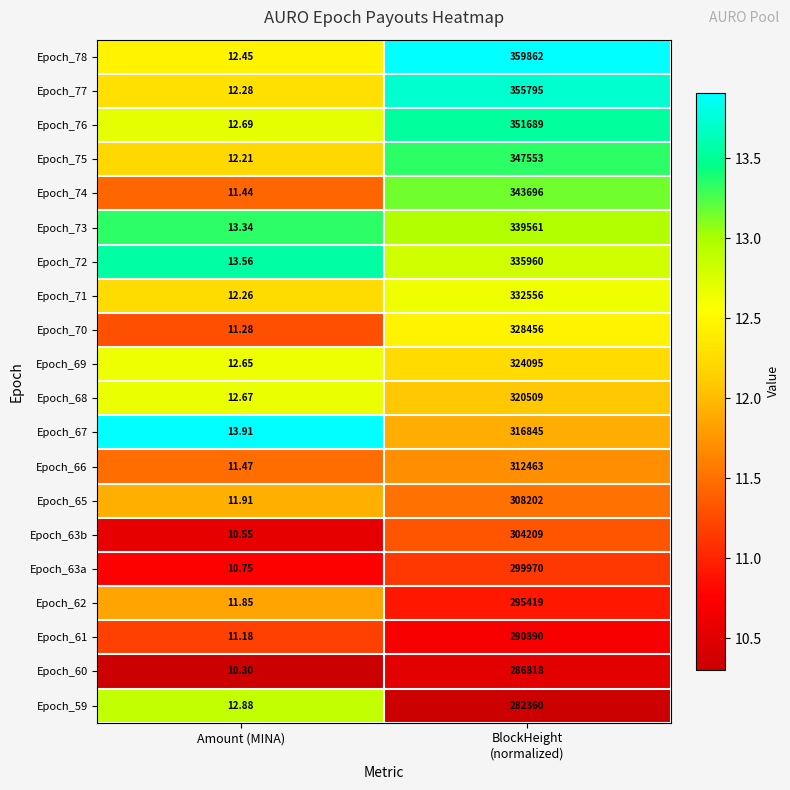

Between Amount (MINA) and BlockHeight
(normalized), which series saw the biggest shift?

Epoch_78